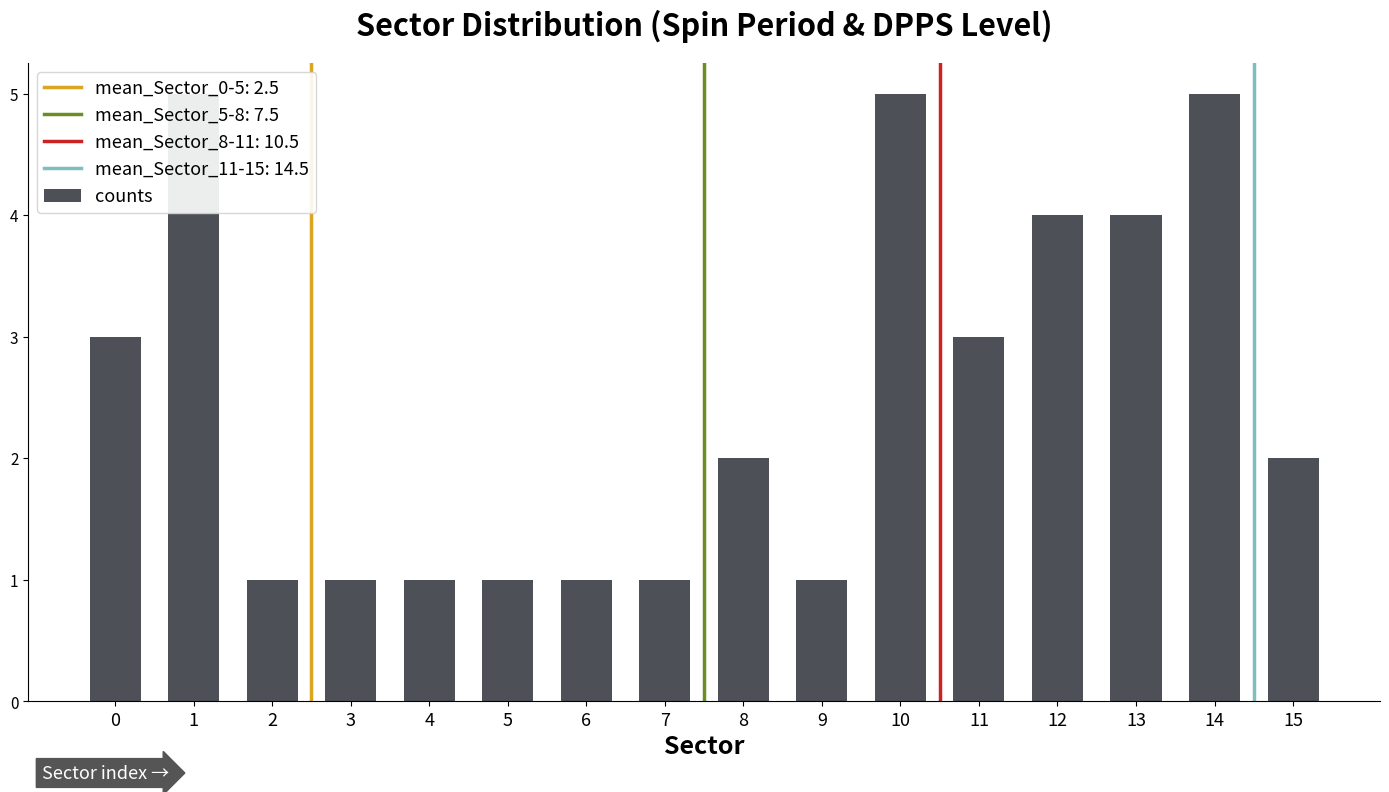

Are the bars horizontal?

No